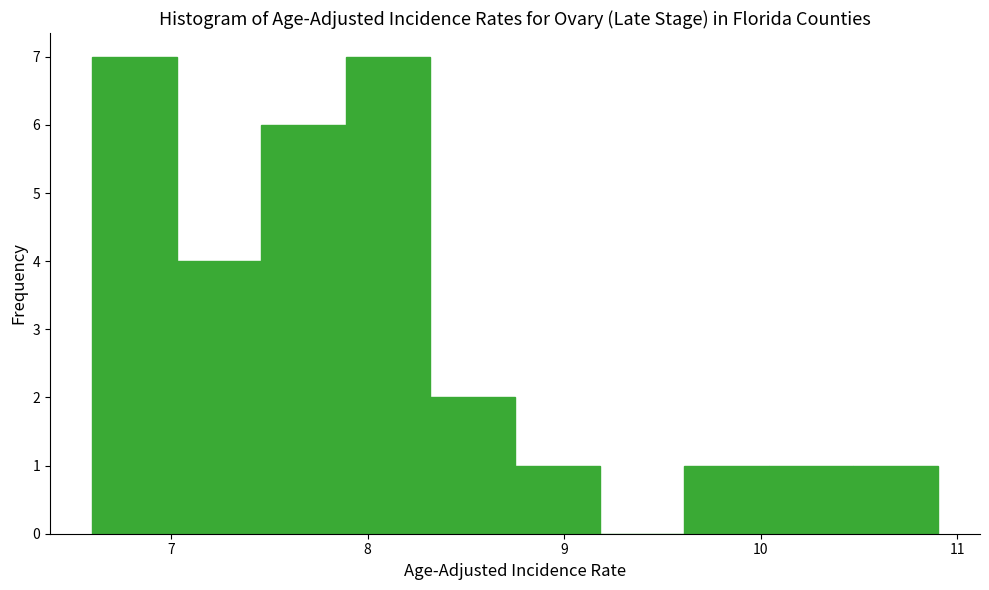

What is the height of the bar covering 8.32 to 8.75 on the x-axis? Neither the bar edges nor the heights are printed on the chart, so give them approximately, as read against the axes.

2